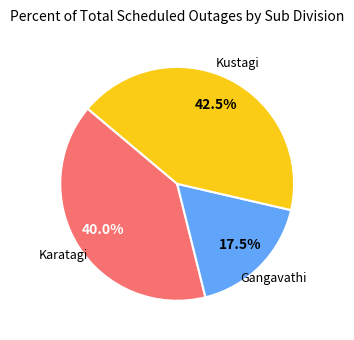

How many slices are in this pie chart?

3